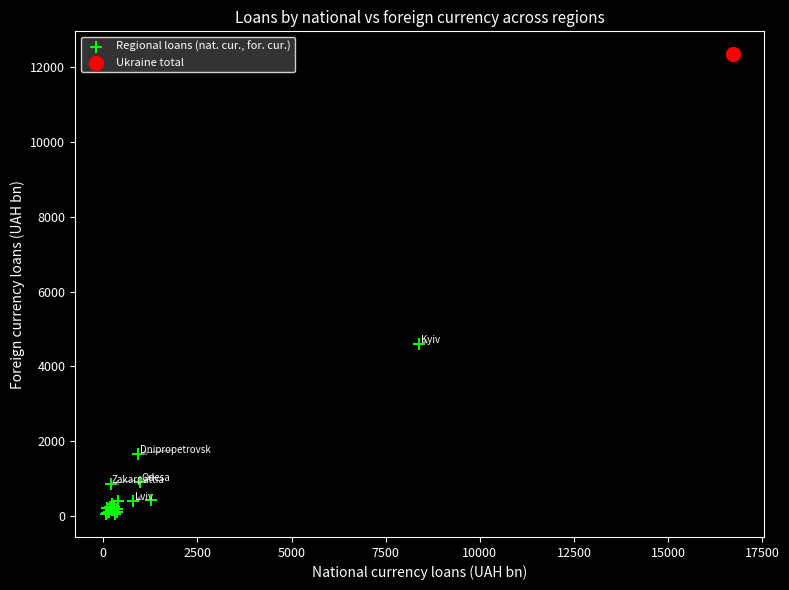

What are all the series names shown in the legend?

Regional loans (nat. cur., for. cur.), Ukraine total